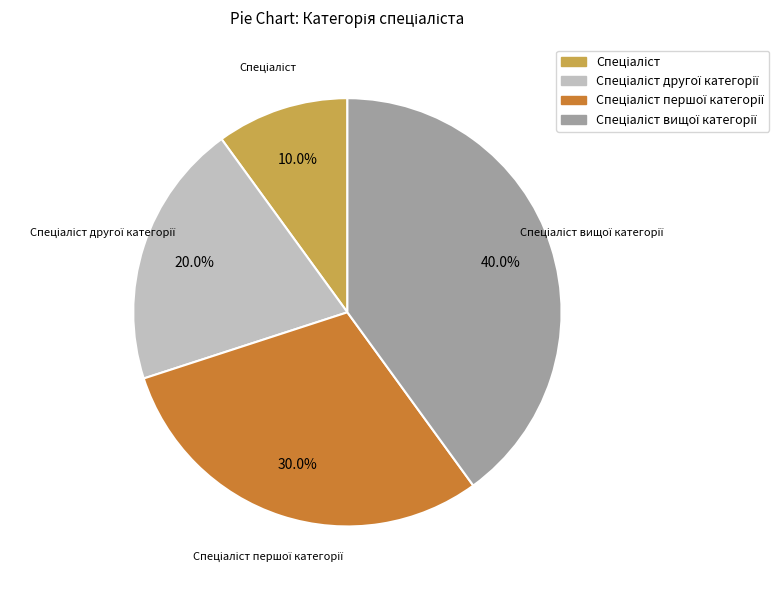

Does any single category account for the majority?

No